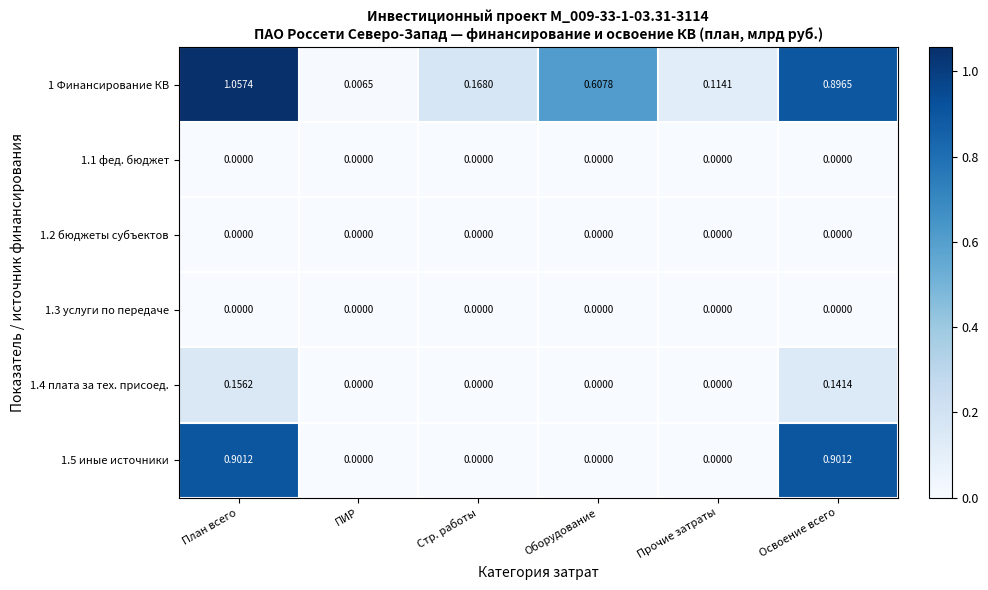

Is the value of 1.5 иные источники at Освоение всего greater than the value of 1.4 плата за тех. присоед. at План всего?

Yes